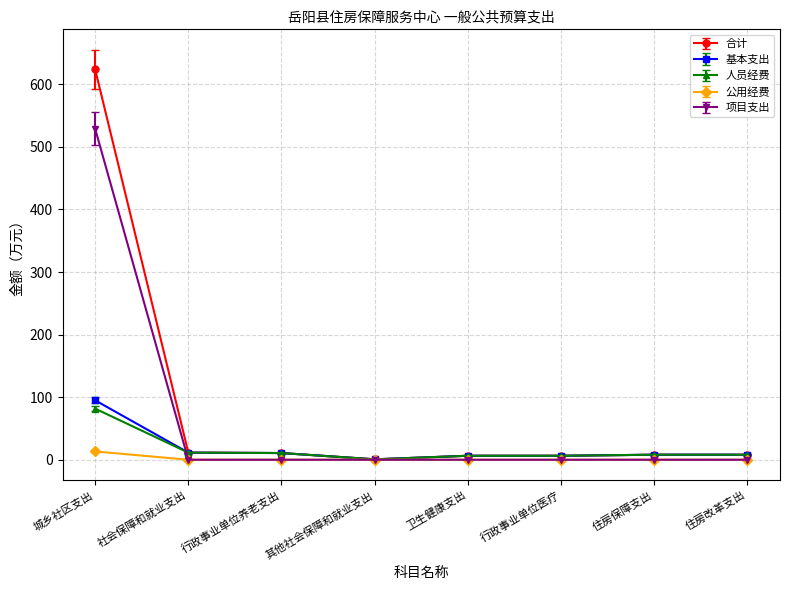

What is the label of the 8th point from the left?

住房改革支出